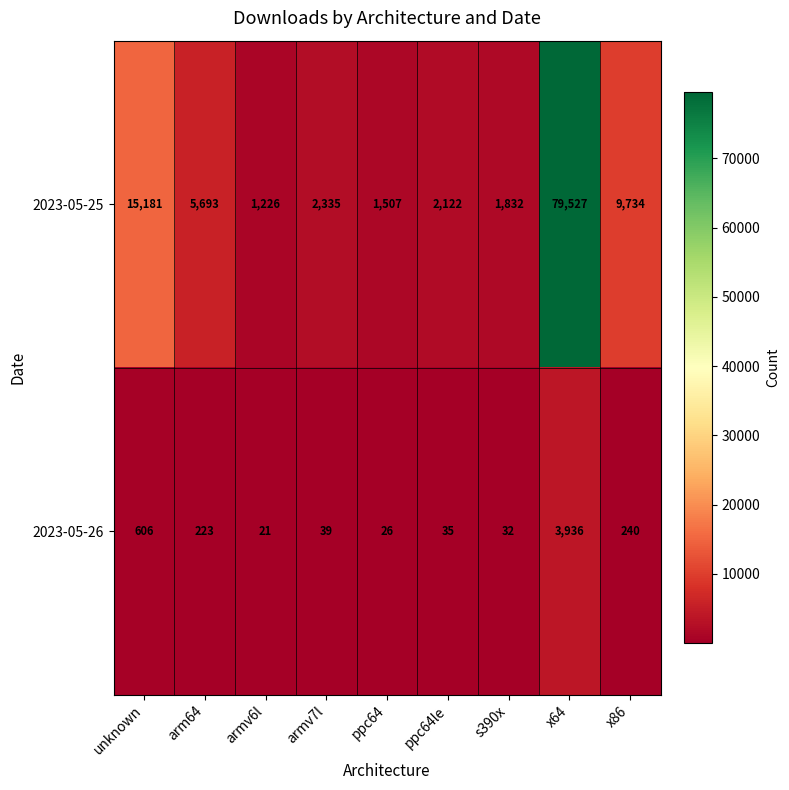

List the series in order of their peak value, highest first.

2023-05-25, 2023-05-26